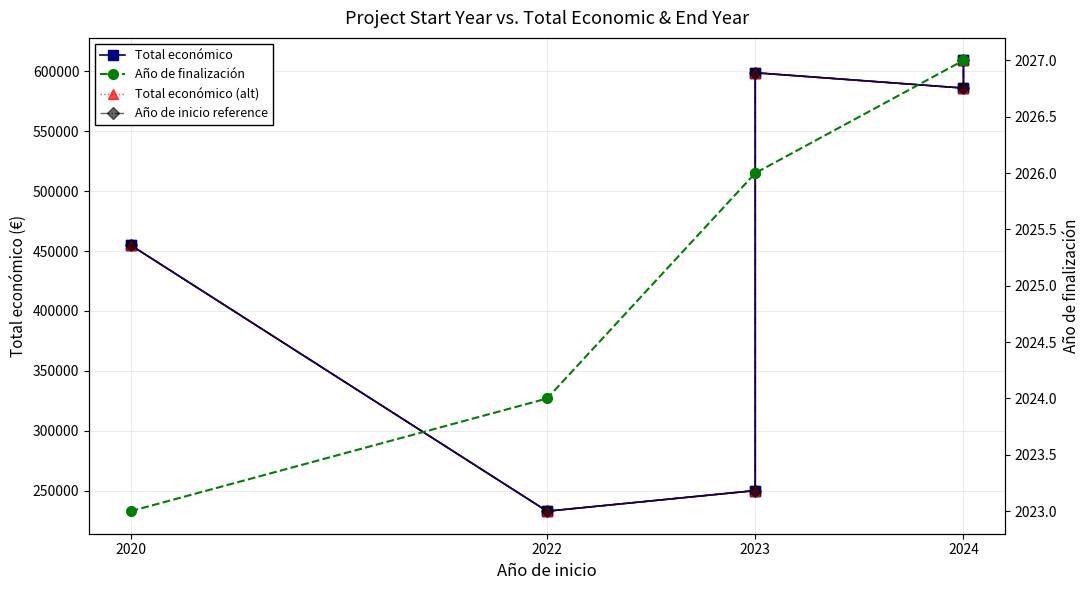

Is this an area chart (filled region under the line)?

No